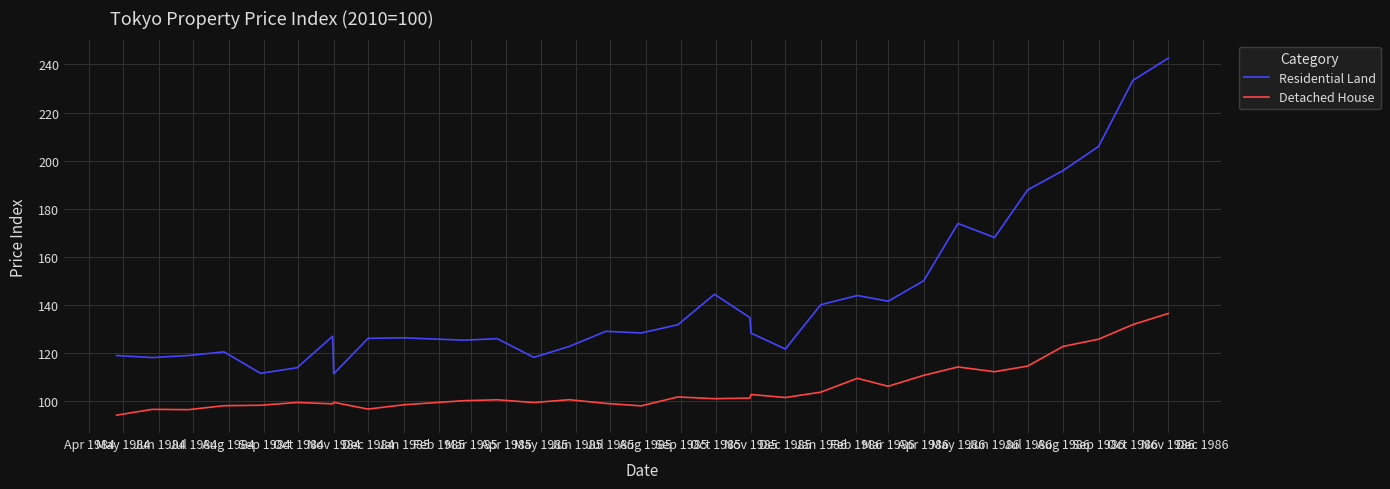

Which series has the widest spread of values?

Residential Land